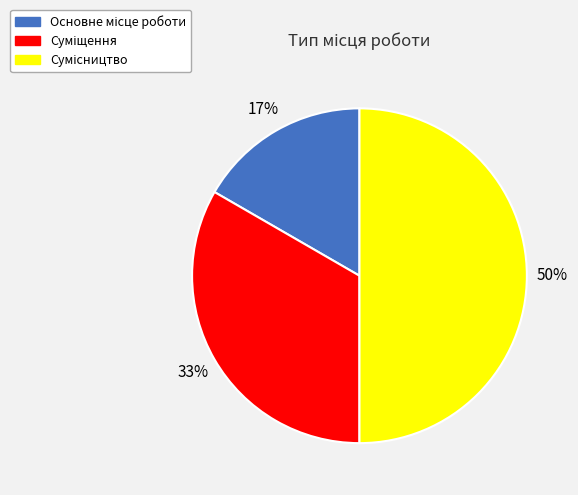

To the nearest percent, what is the difference between the largest and smallest slice percentages?

33%